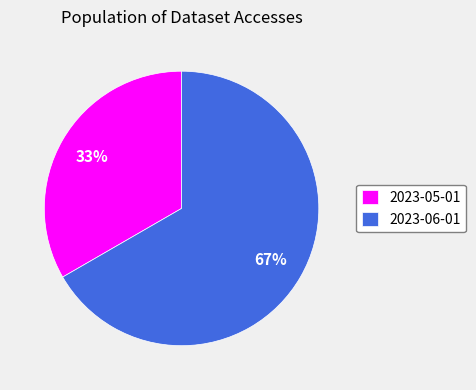

Rank the categories by value from lowest to highest.

2023-05-01, 2023-06-01